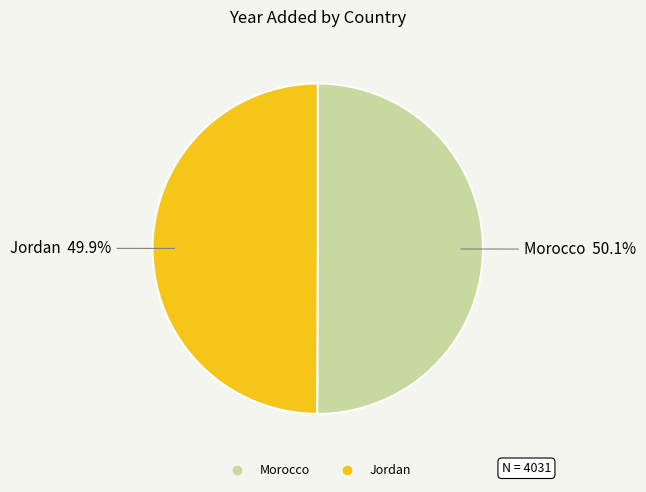

Approximately how many times larger is the value at Jordan compared to Morocco?

1.0